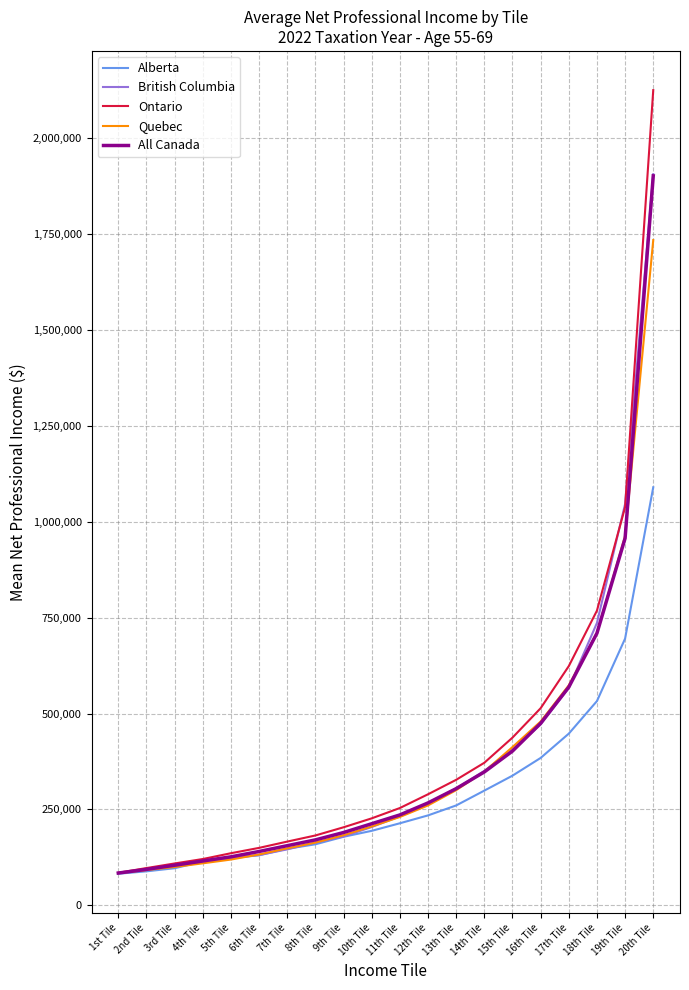

Is it true that Ontario equals 1038075 at 19th Tile?

True